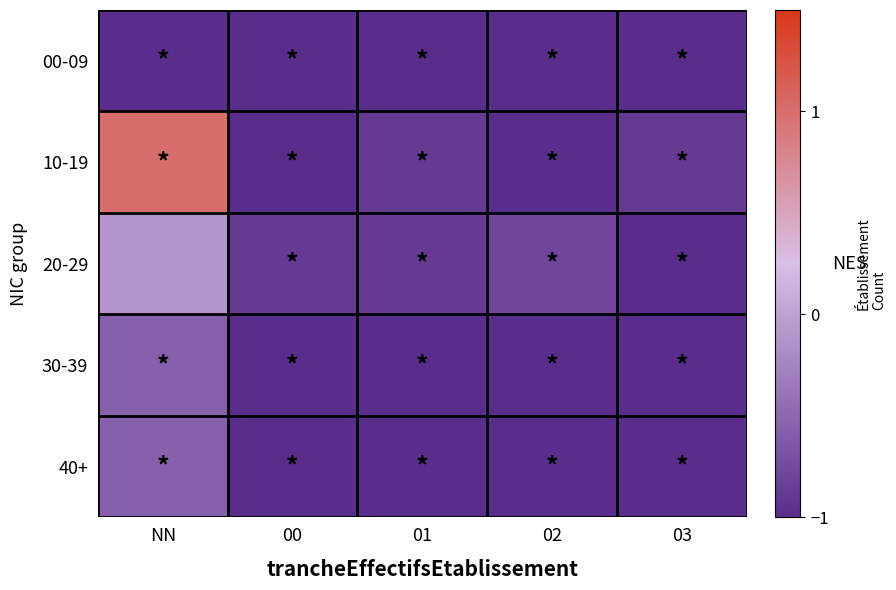

Reading left to right, extract all data points from this chart.

00-09: NN=-1.0	00=-1.0	01=-1.0	02=-1.0	03=-1.0
10-19: NN=1.0	00=-1.0	01=-0.9	02=-1.0	03=-0.9
20-29: NN=-0.1	00=-0.9	01=-0.9	02=-0.8	03=-1.0
30-39: NN=-0.6	00=-1.0	01=-1.0	02=-1.0	03=-1.0
40+: NN=-0.6	00=-1.0	01=-1.0	02=-1.0	03=-1.0